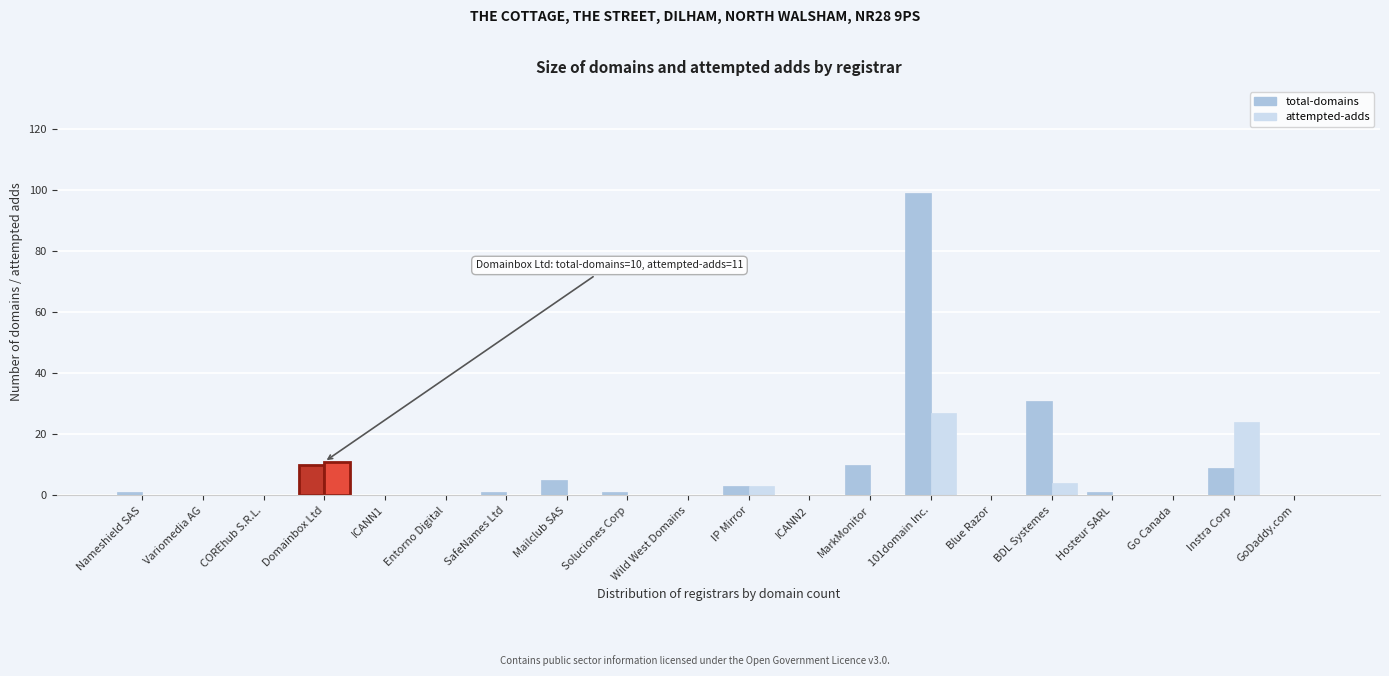

Reading left to right, extract all data points from this chart.

total-domains: Nameshield SAS=1	Variomedia AG=0	COREhub S.R.L.=0	Domainbox Ltd=10	ICANN1=0	Entorno Digital=0	SafeNames Ltd=1	Mailclub SAS=5	Soluciones Corp=1	Wild West Domains=0	IP Mirror=3	ICANN2=0	MarkMonitor=10	101domain Inc.=99	Blue Razor=0	BDL Systemes=31	Hosteur SARL=1	Go Canada=0	Instra Corp=9	GoDaddy.com=0
attempted-adds: Nameshield SAS=0	Variomedia AG=0	COREhub S.R.L.=0	Domainbox Ltd=11	ICANN1=0	Entorno Digital=0	SafeNames Ltd=0	Mailclub SAS=0	Soluciones Corp=0	Wild West Domains=0	IP Mirror=3	ICANN2=0	MarkMonitor=0	101domain Inc.=27	Blue Razor=0	BDL Systemes=4	Hosteur SARL=0	Go Canada=0	Instra Corp=24	GoDaddy.com=0